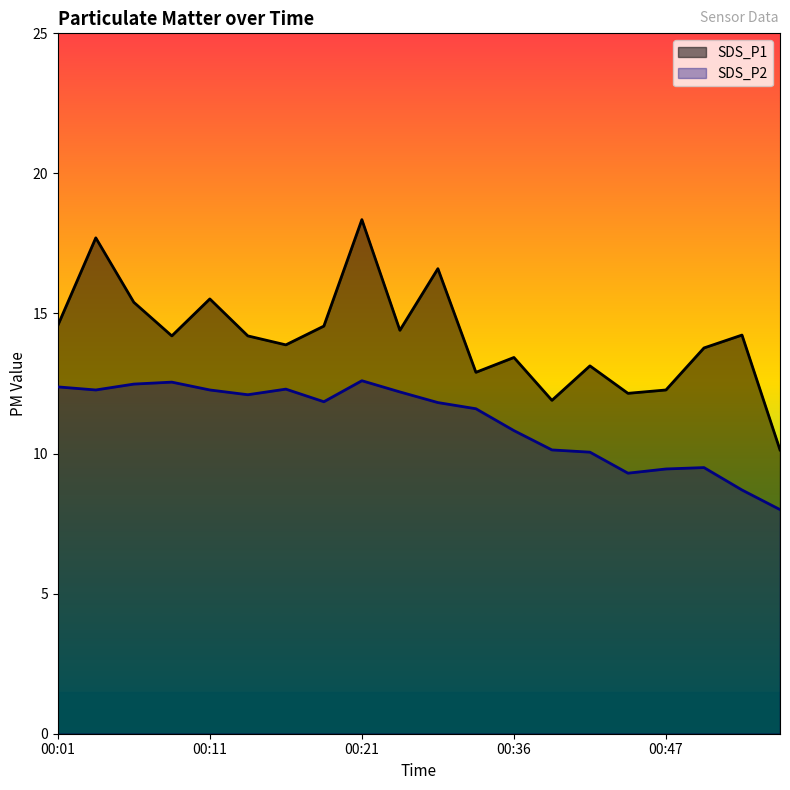

What is the average value of the SDS_P2 series?

11.1